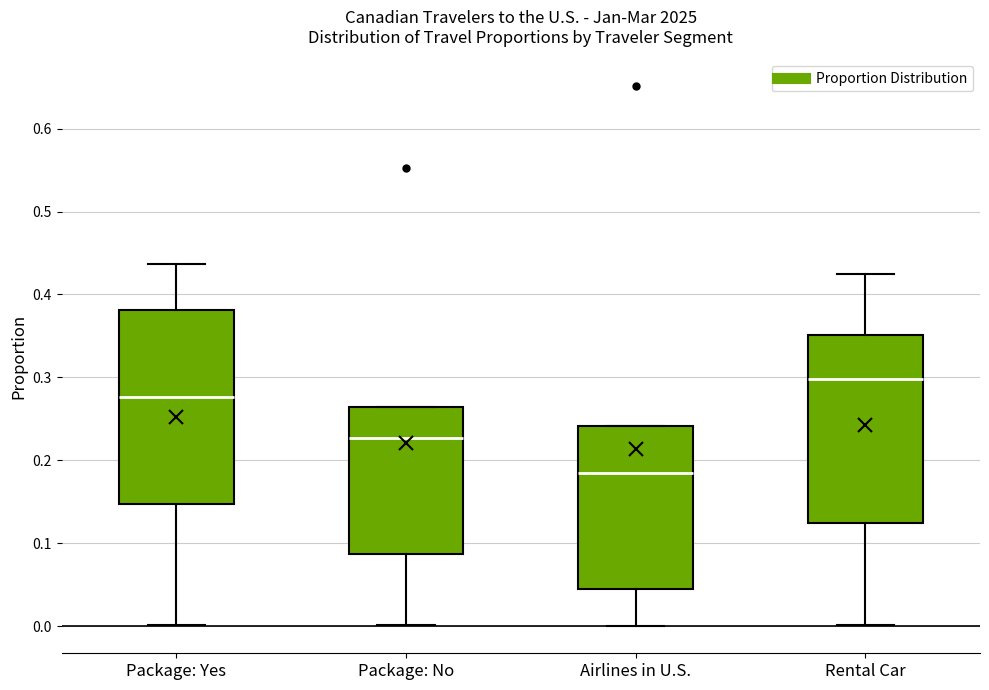

Reading left to right, transcribe this box plot: for each box, give where its median line is, the range the box spans, and where its two whiskers end, as read against the y-axis. The values are not printed on the chart, so give them approximately, as read against the axis.

Package: Yes: median 0.28, box 0.15 to 0.38, whiskers 0.00 to 0.44
Package: No: median 0.23, box 0.09 to 0.26, whiskers 0.00 to 0.26
Airlines in U.S.: median 0.19, box 0.05 to 0.24, whiskers 0.00 to 0.24
Rental Car: median 0.30, box 0.12 to 0.35, whiskers 0.00 to 0.43